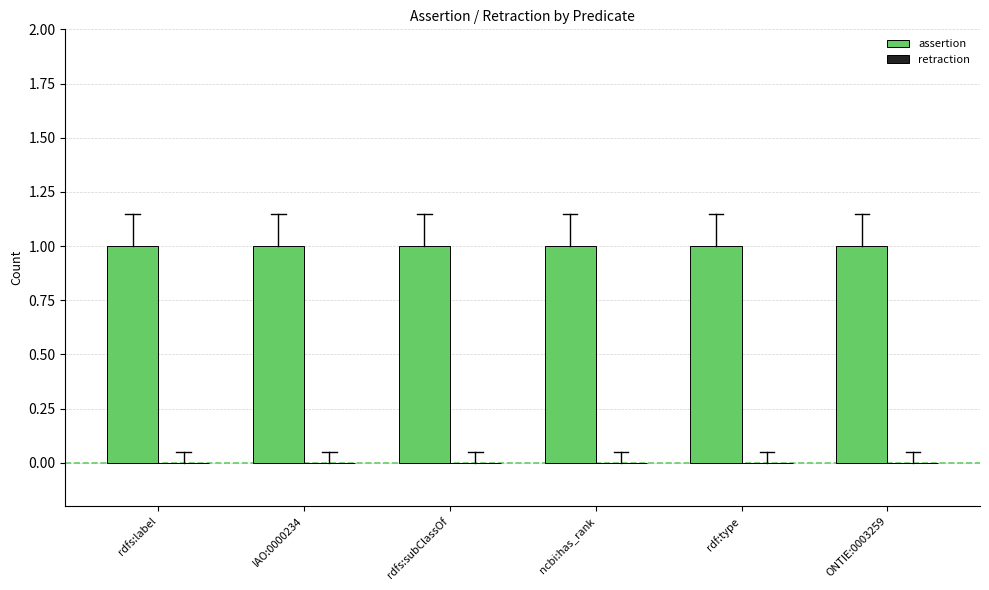

Reading right to left, extract all data points from this chart.

assertion: 1	1	1	1	1	1
retraction: 0	0	0	0	0	0